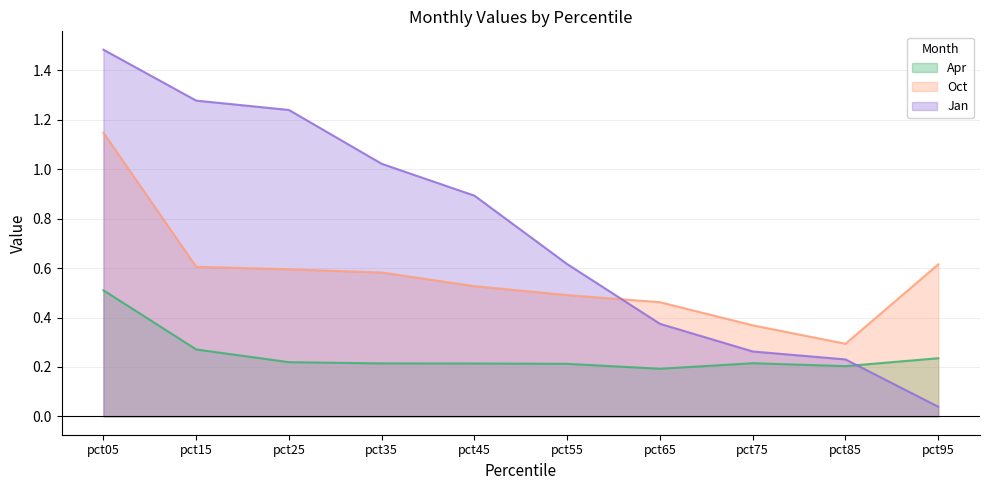

Rank the series by their average value, from highest to lowest.

Jan, Oct, Apr